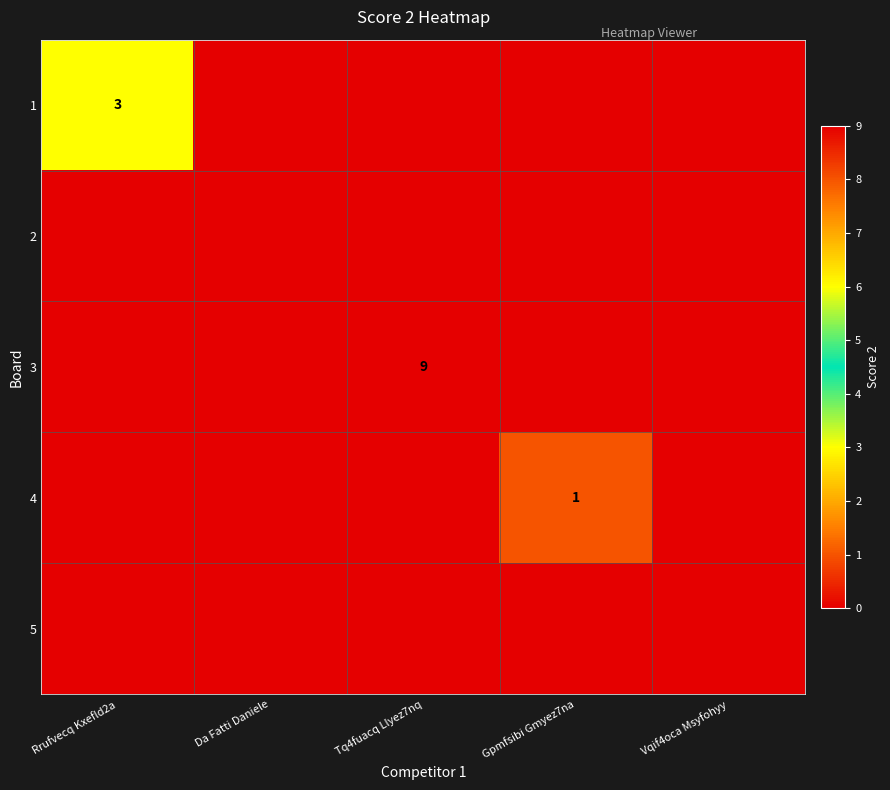

The 3 series shows 0 at Rrufvecq Kxefld2a. True or false?

True